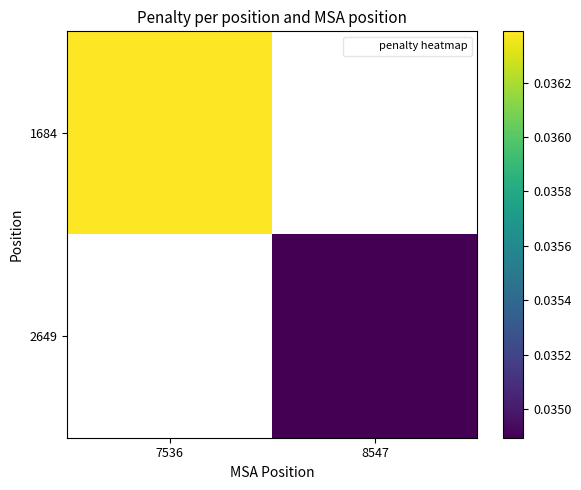

At 8547, list the series in order from largest to smallest.

1684, 2649